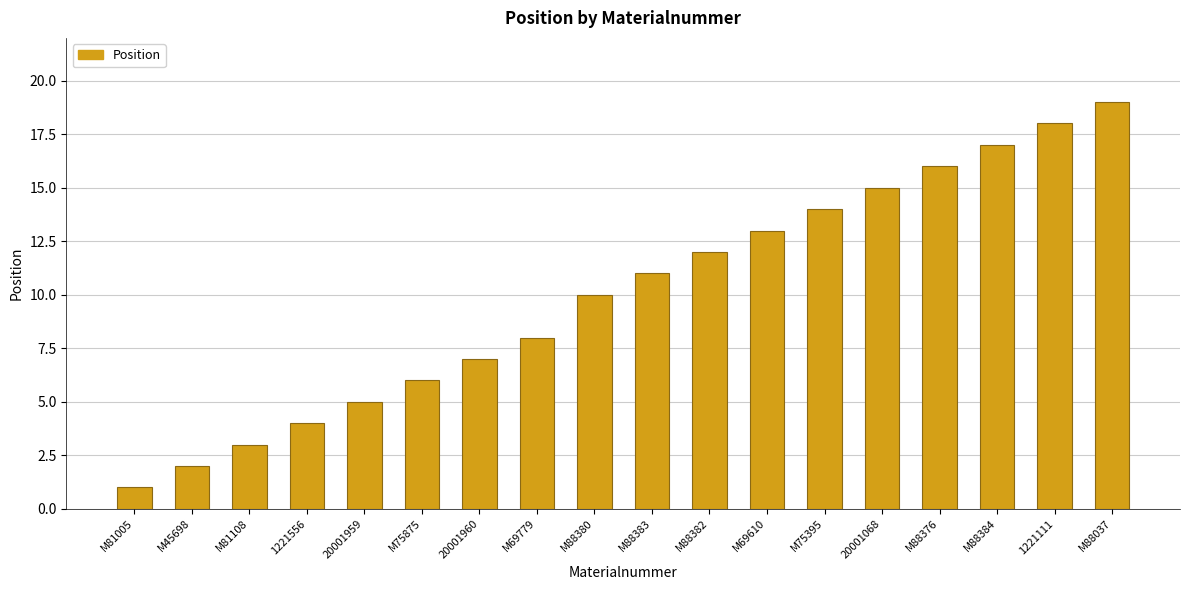

What is the difference between the maximum and minimum values?

18